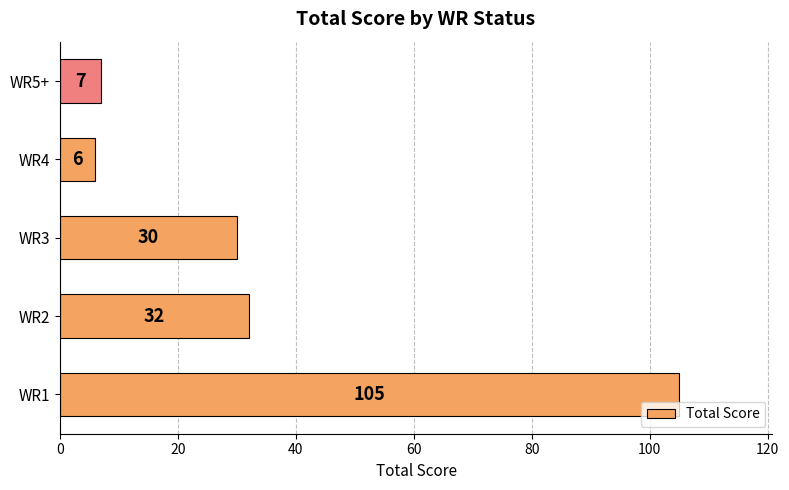

Between WR3 and WR1, which is larger?

WR1